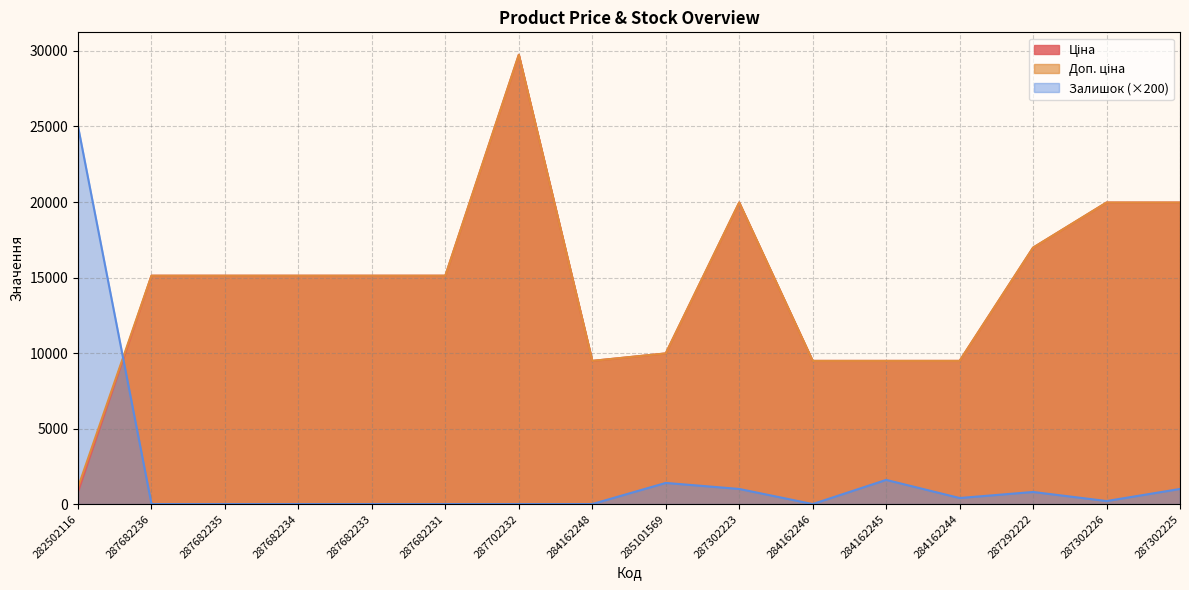

At how many categories does at least one series exceed 4077?

16